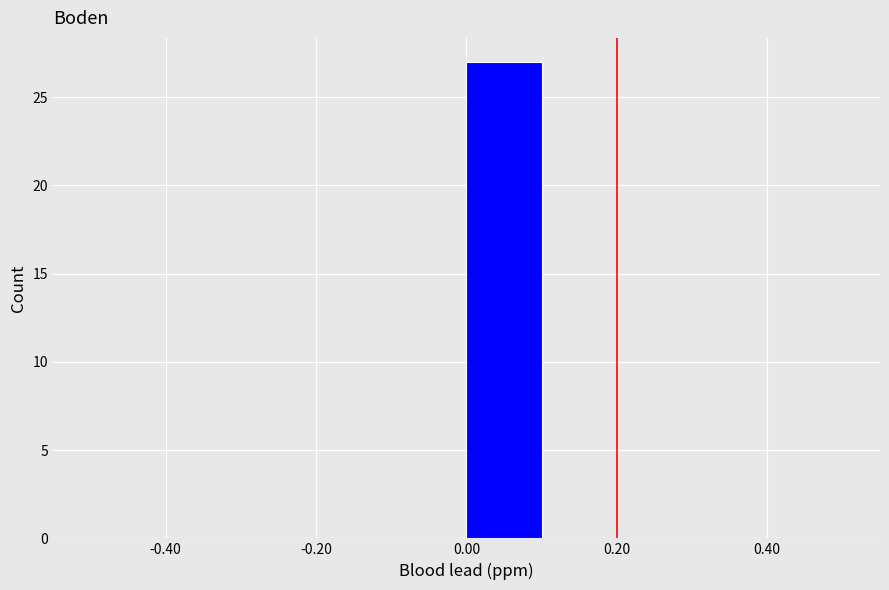

Over which range of the x-axis is the bar tallest?

0.0 to 0.1